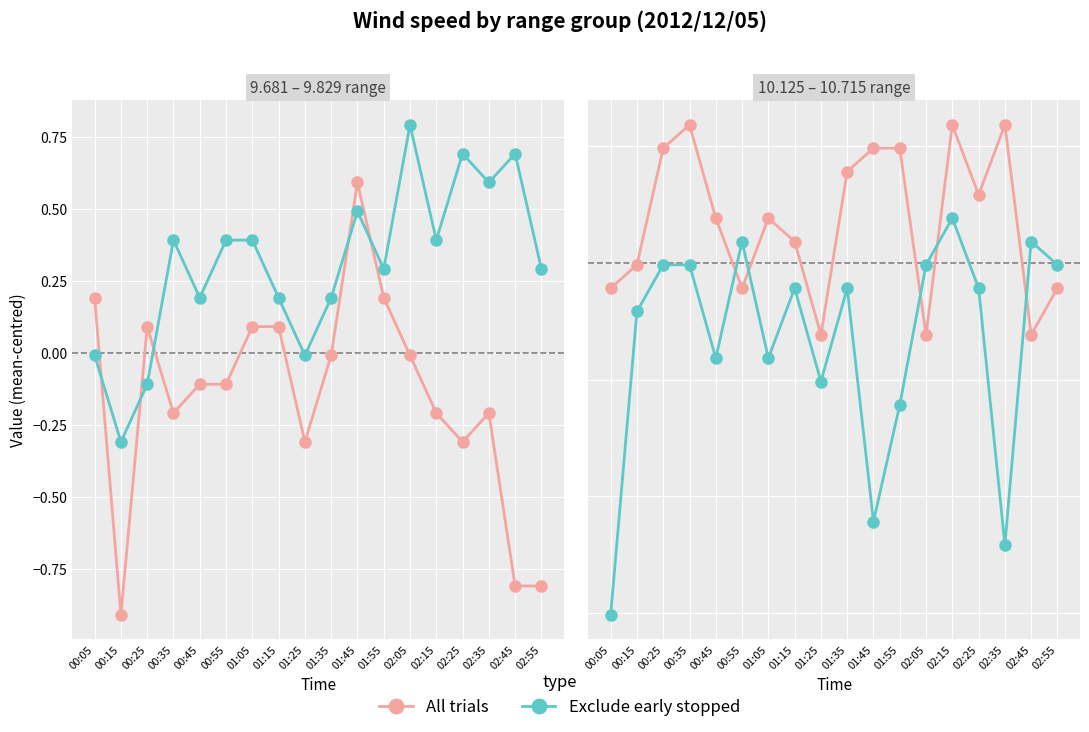

At 00:55, list the series in order from largest to smallest.

Exclude early stopped, All trials